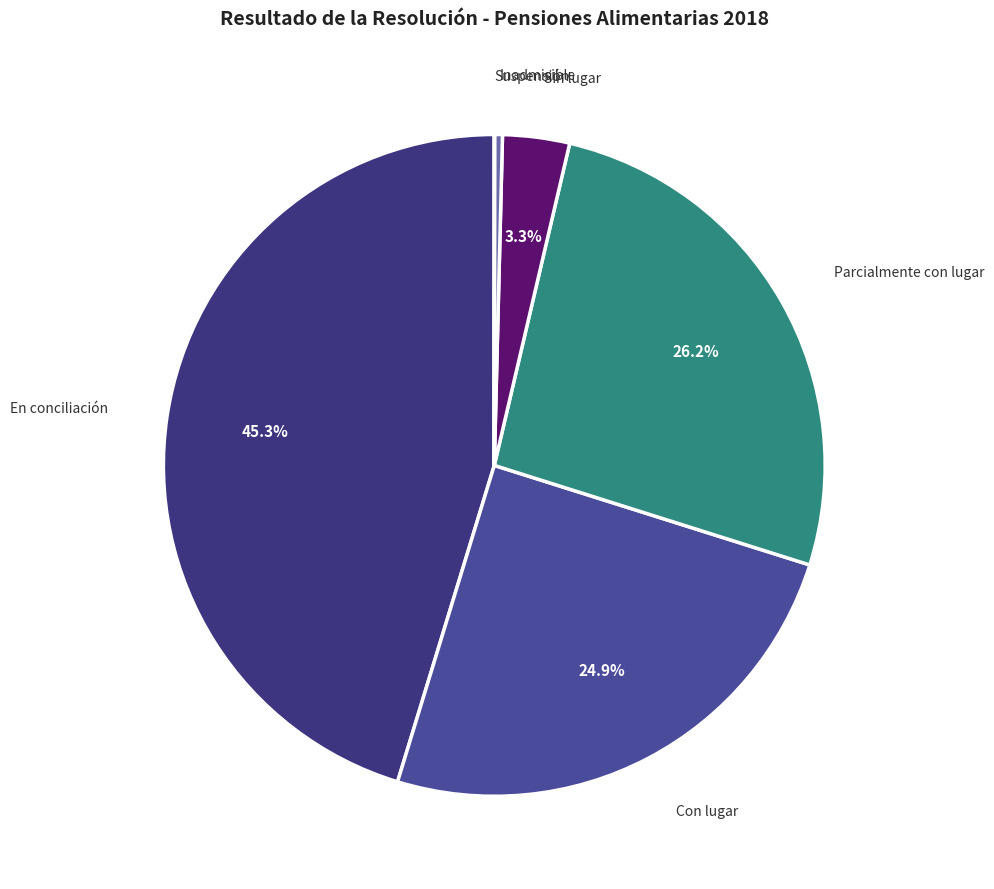

Is there any slice that represents more than half of the pie?

No